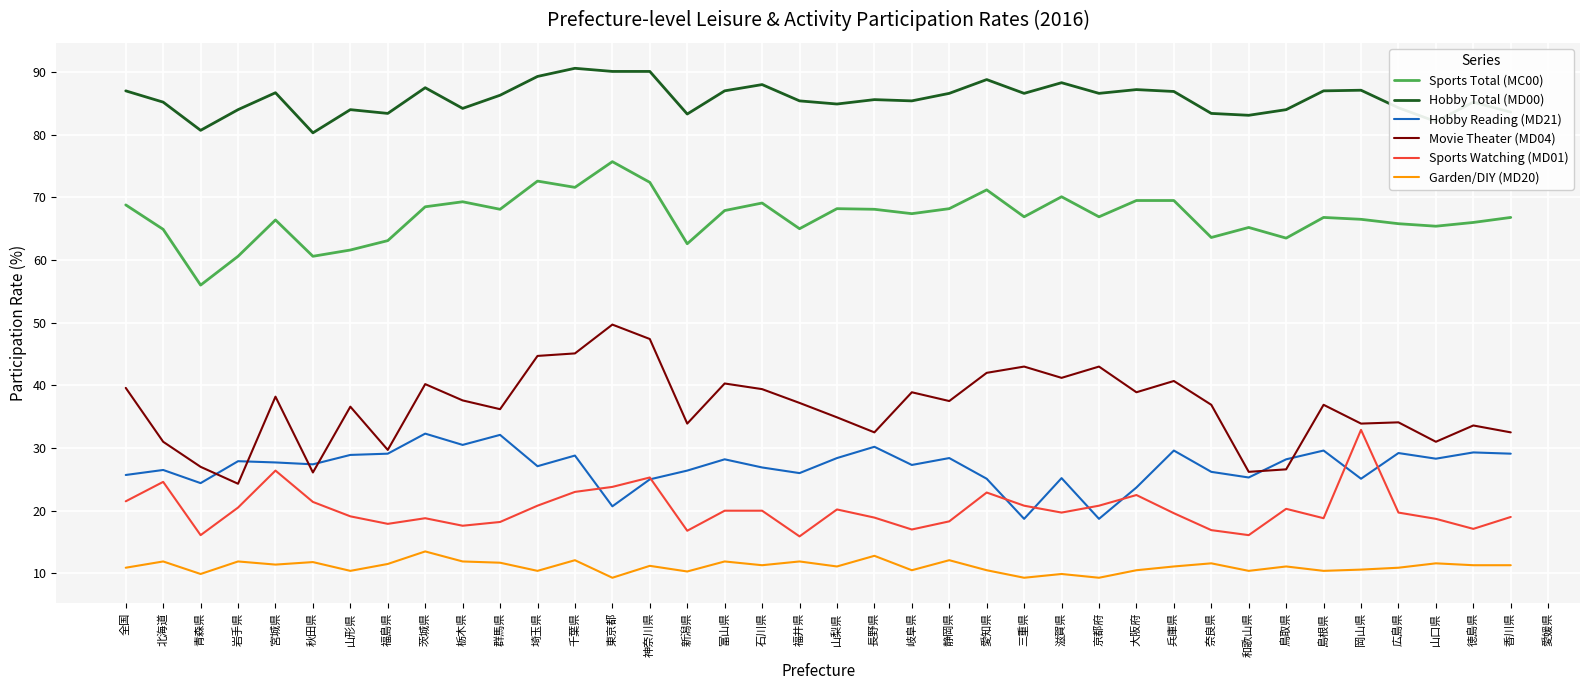

What is the approximate value of Sports Total (MC00) at 岩手県?

60.6